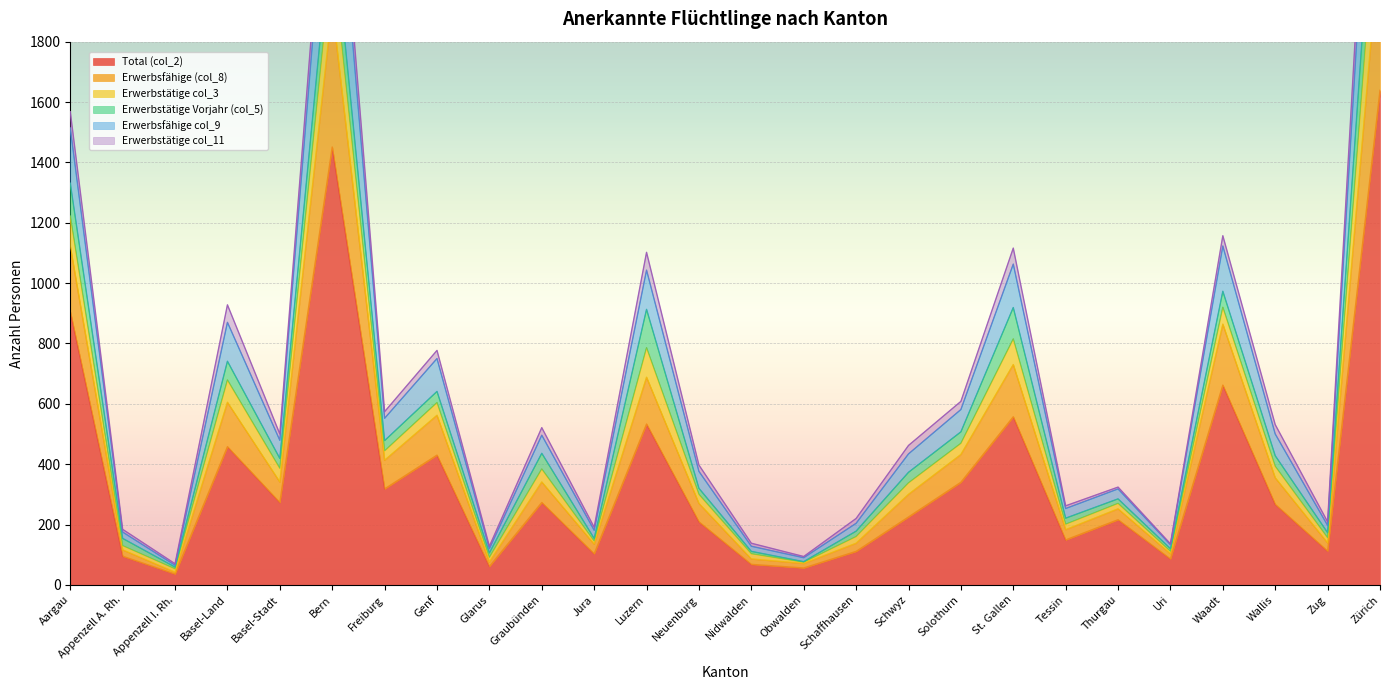

What is the spread (max minus min) of values at Waadt?

495